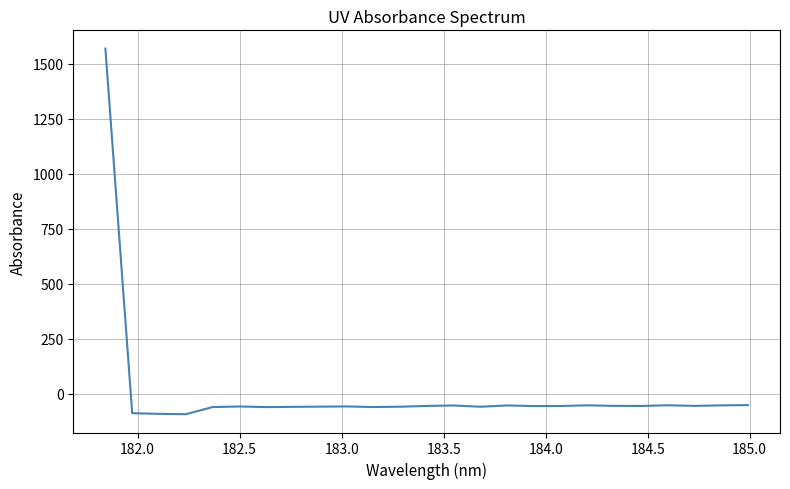

What is the difference between the maximum and minimum values?

1662.1